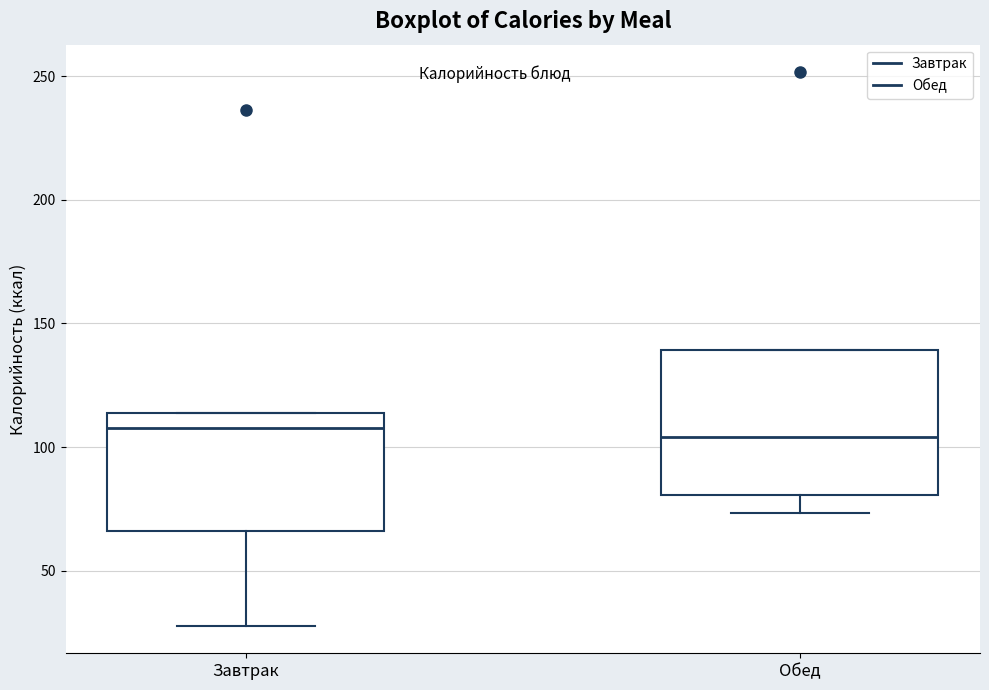

Reading left to right, read every box against the y-axis: the position of its median line, the range the box covers, and the ends of its whiskers. The values are not printed on the chart, so give them approximately, as read against the axis.

Завтрак: median 110, box 65 to 115, whiskers 30 to 115
Обед: median 105, box 80 to 140, whiskers 75 to 140